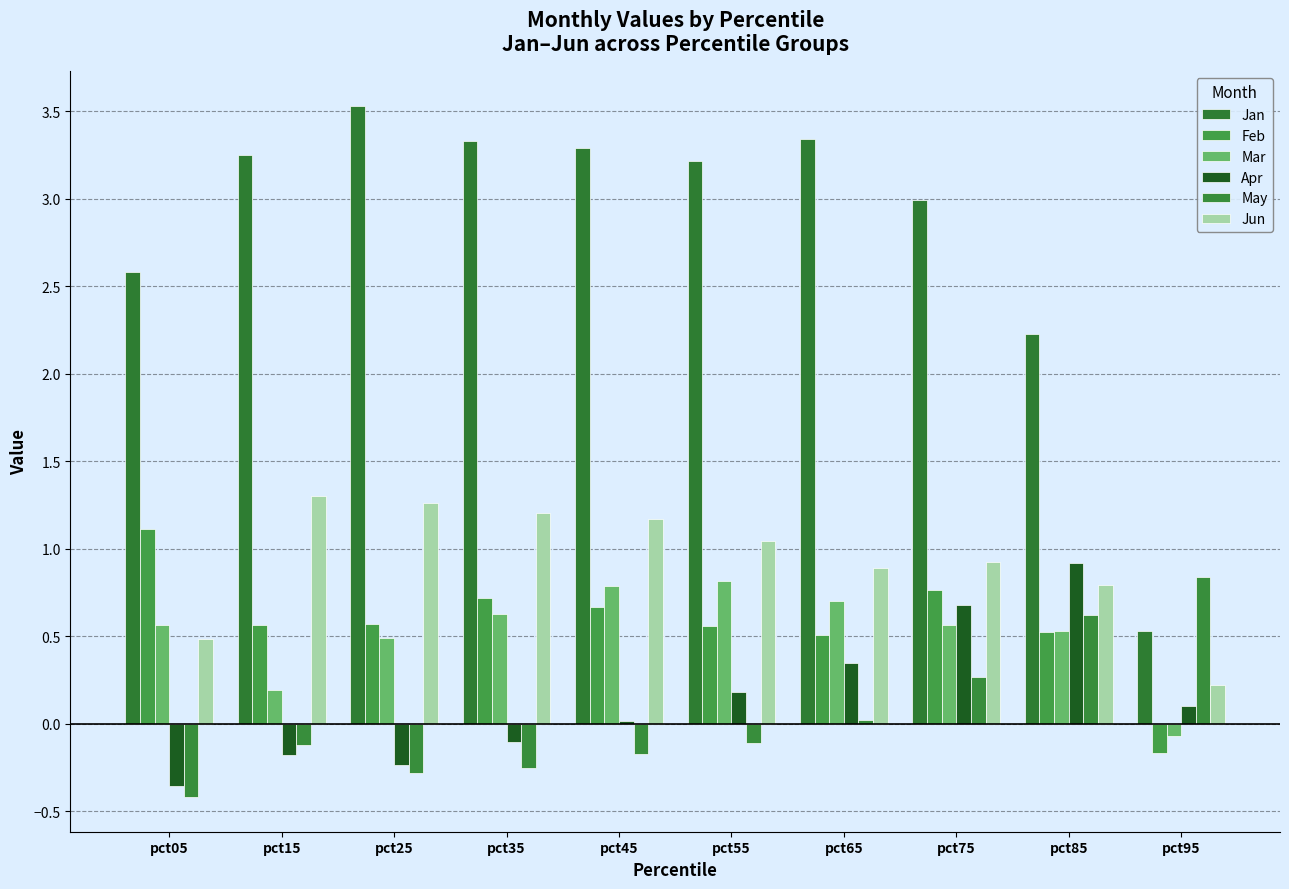

What is the minimum value shown in the chart?

-0.4